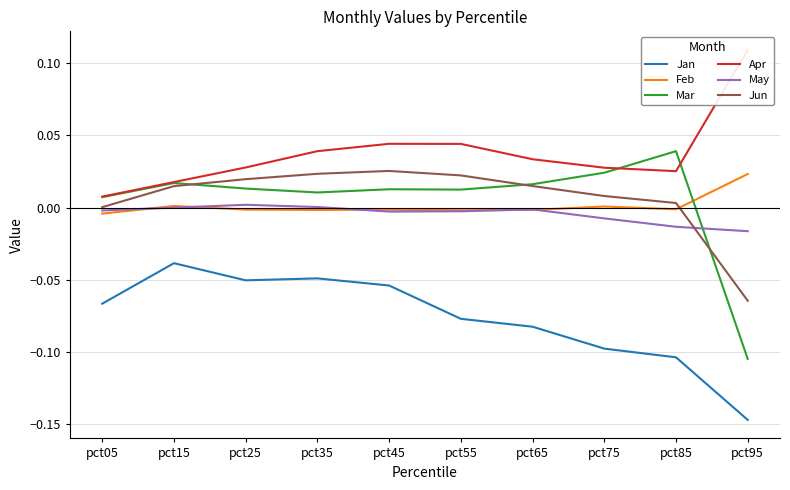

The Jun series shows 0.0 at pct35. True or false?

False